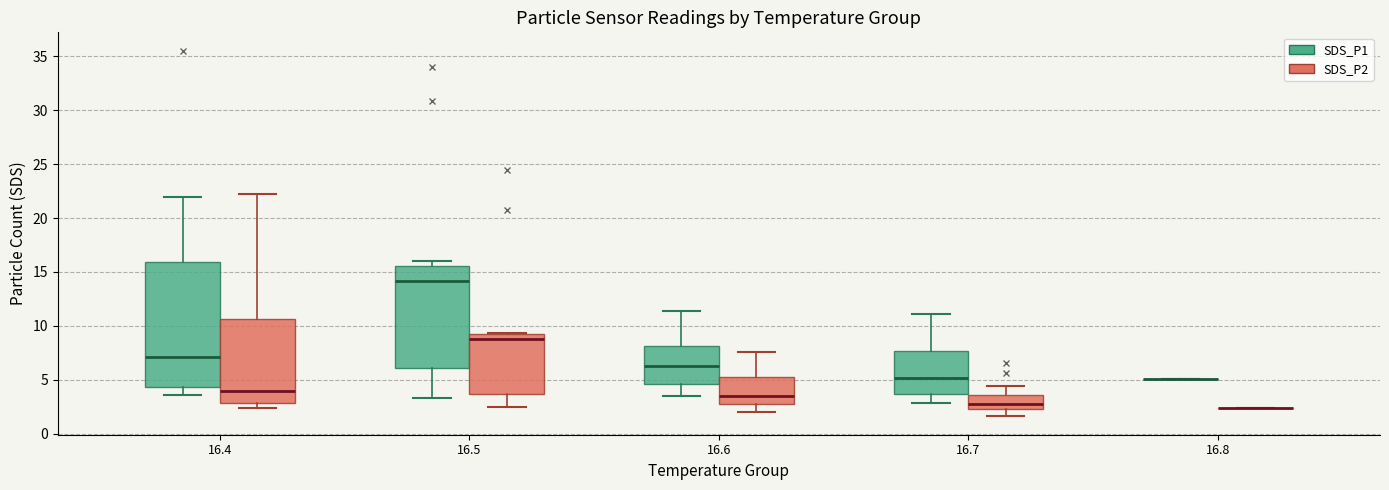

Where is the upper edge of the box for 16.6 (SDS_P1) on the y-axis? The values are not printed on the chart, so give them approximately, as read against the axis.

8.0